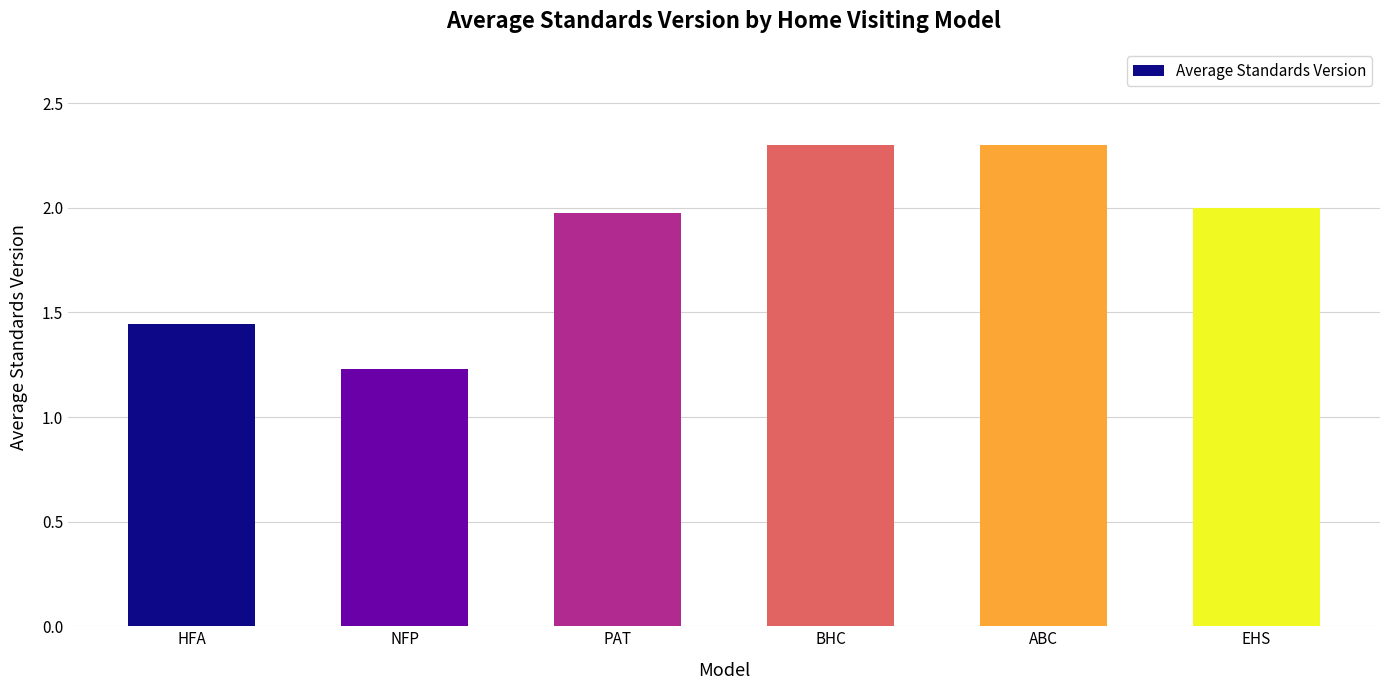

What is the sum of the values at NFP and ABC?

3.5